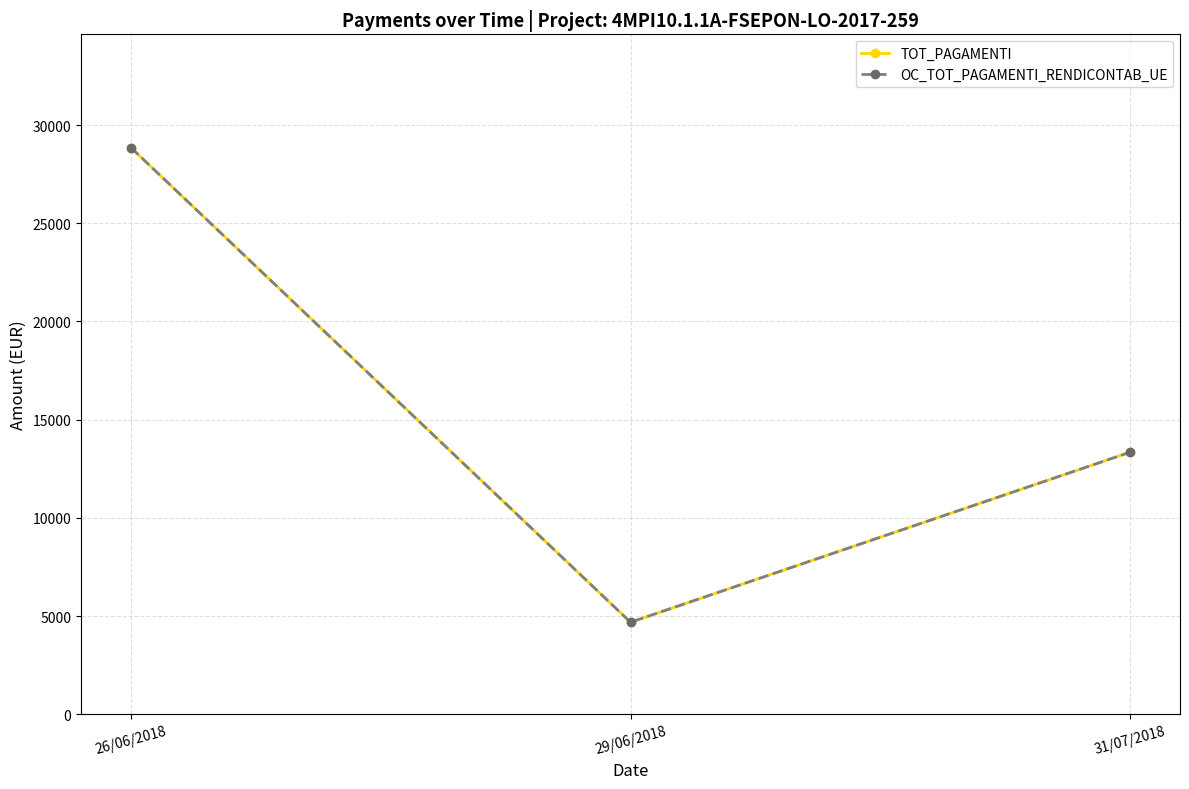

Which series has the largest range (max minus min)?

TOT_PAGAMENTI